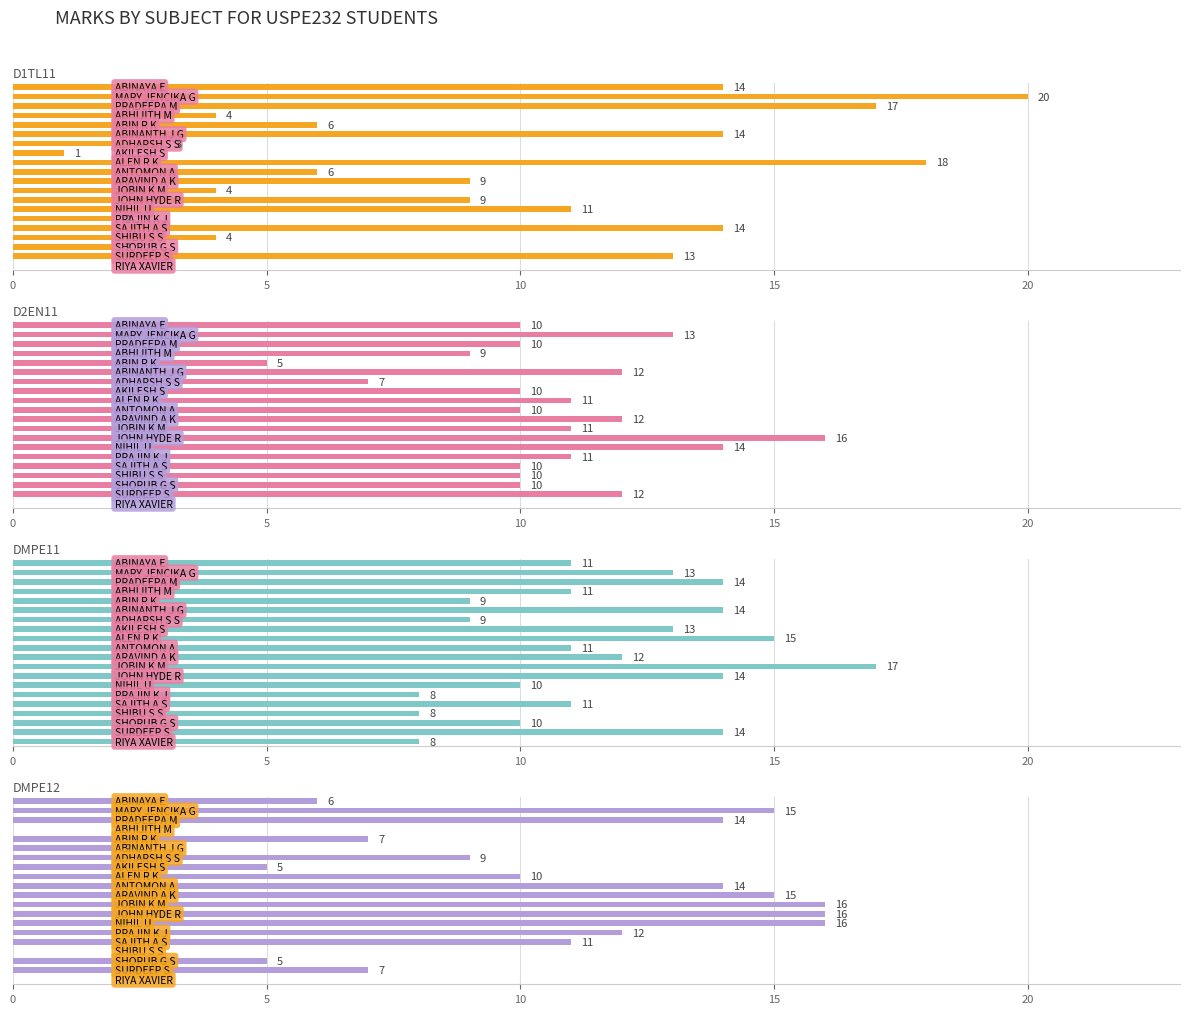

The value of D1TL11 at 12 is 2. True or false?

False